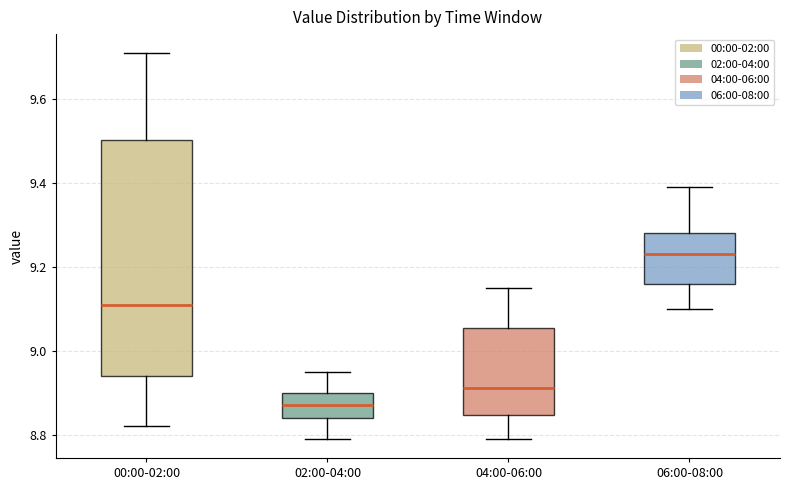

Where does the median line of the box for 06:00-08:00 sit on the y-axis? The values are not printed on the chart, so give them approximately, as read against the axis.

9.24